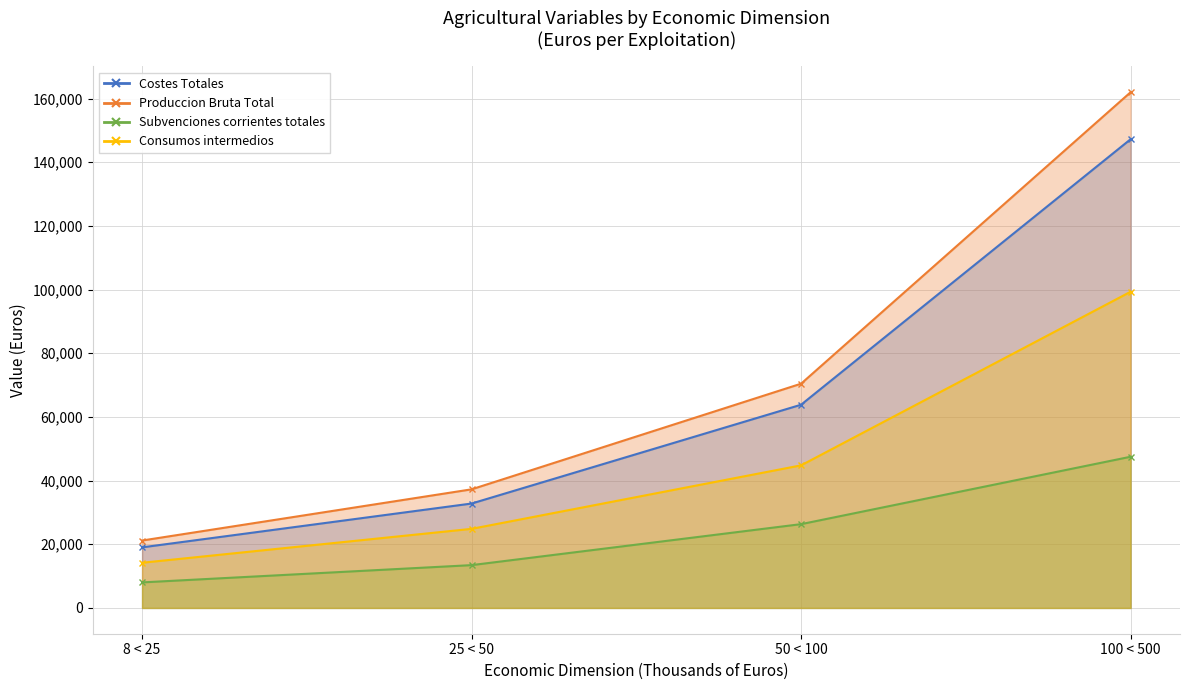

Reading left to right, transcribe all the data shown in this chart.

Costes Totales: 19031	32798	63836	147233
Produccion Bruta Total: 21175	37258	70441	161995
Subvenciones corrientes totales: 8021	13446	26322	47490
Consumos intermedios: 14192	24845	44791	99322